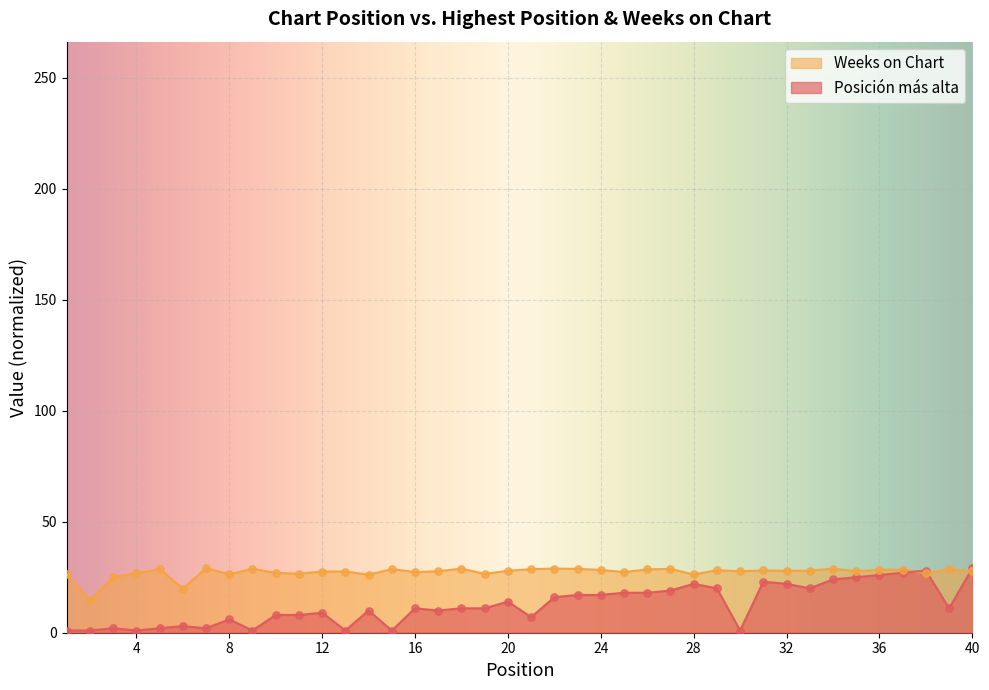

What is the total value across all series at 15?

29.6